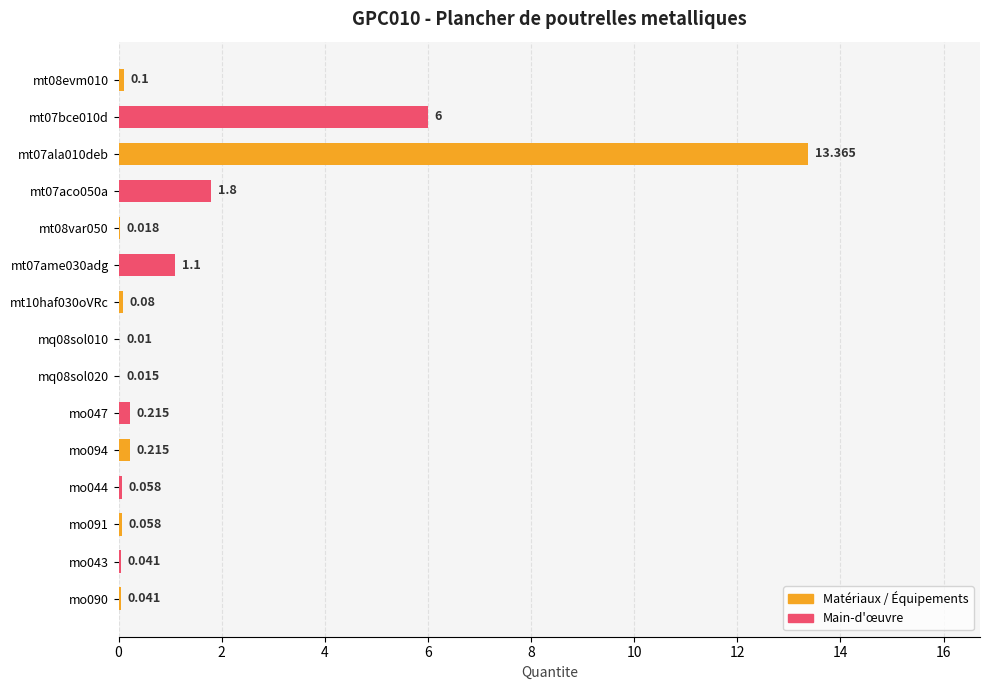

What is the difference between the maximum and minimum values?

13.4